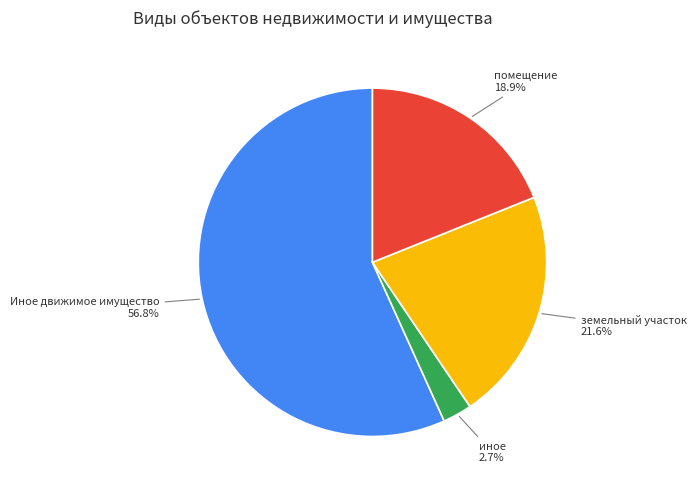

To the nearest percent, what portion does Иное движимое имущество represent?

57%